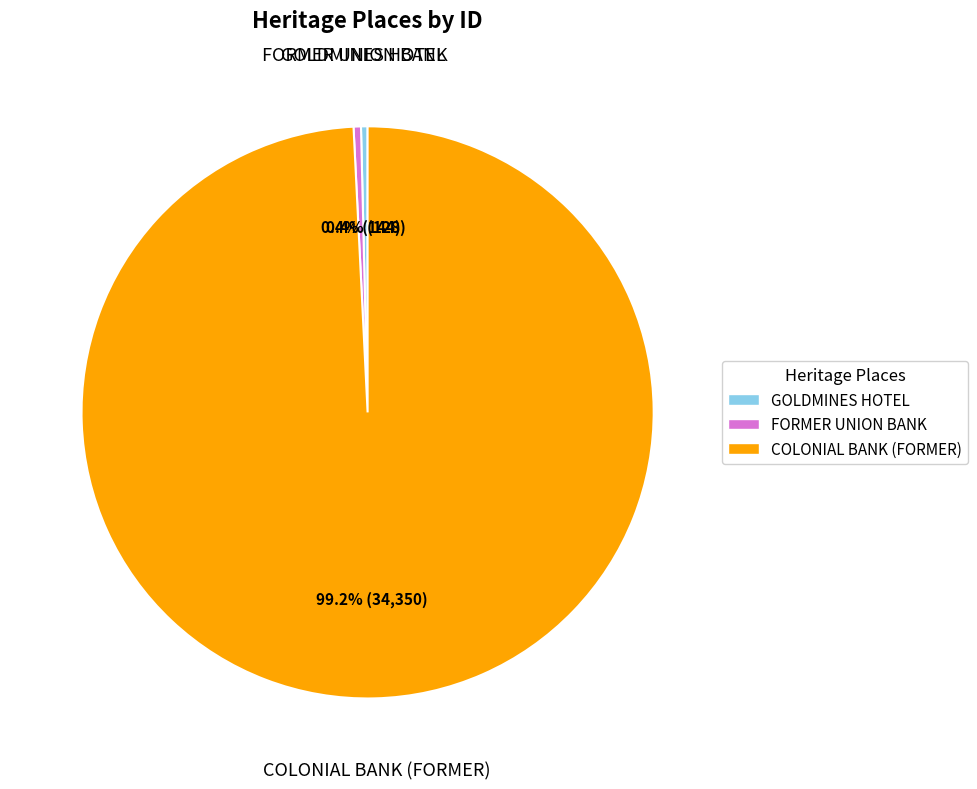

Between GOLDMINES HOTEL and COLONIAL BANK (FORMER), which is larger?

COLONIAL BANK (FORMER)